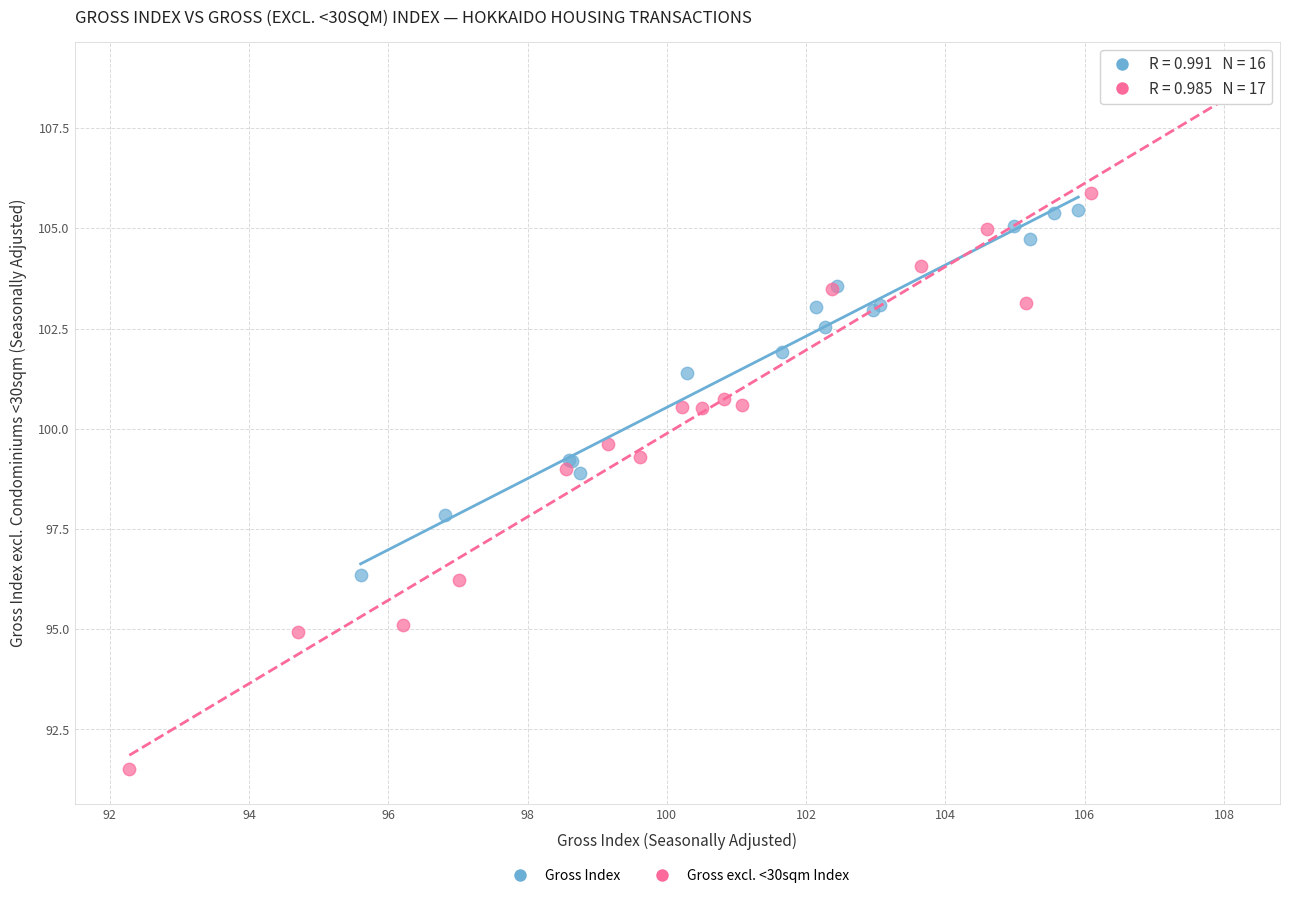

Which series contains the highest Y value?

Gross excl. <30sqm Index